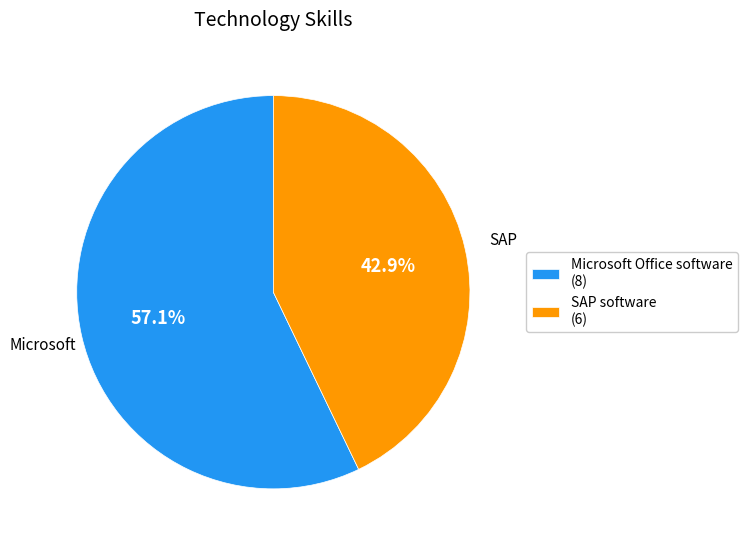

What percentage is the Microsoft Office software slice, to the nearest percent?

57%